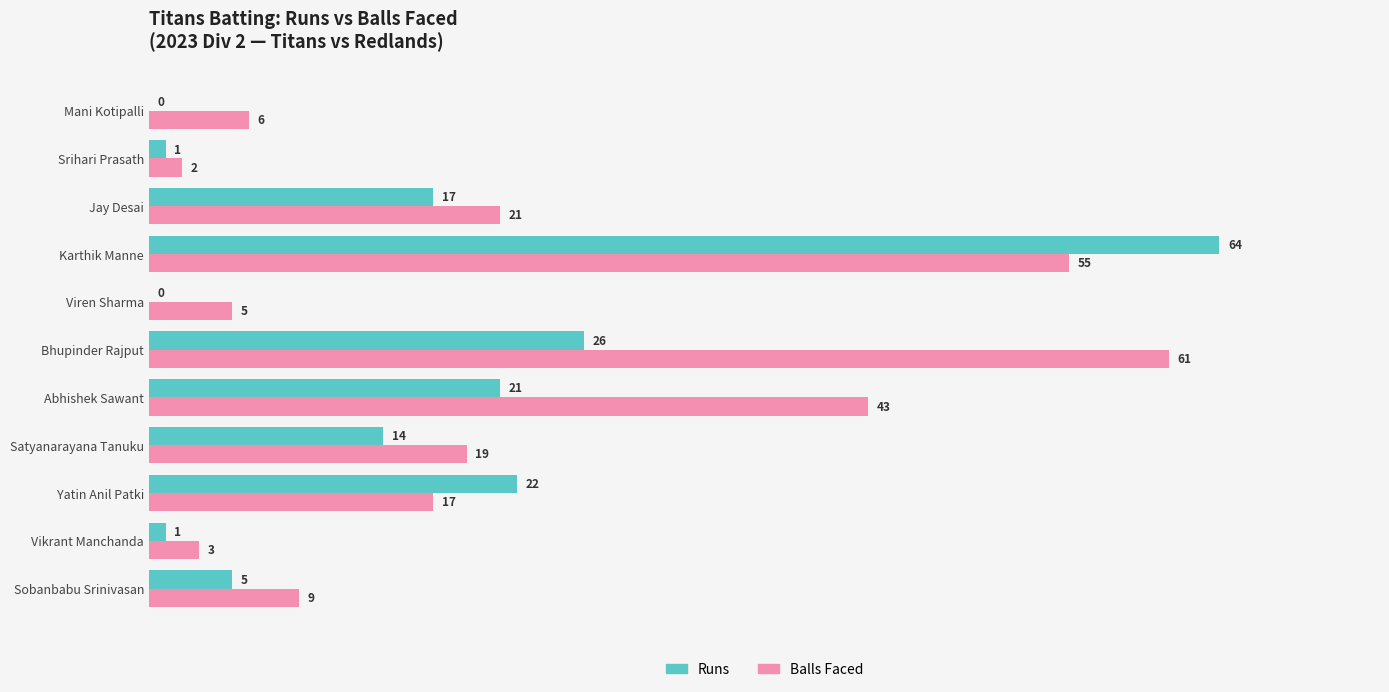

What are all the series names shown in the legend?

Runs, Balls Faced